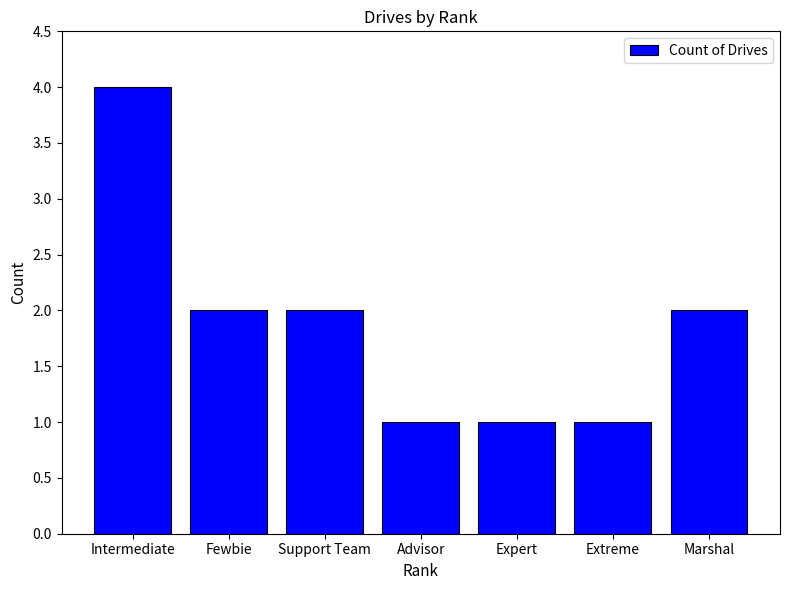

What position from the left is Support Team?

3